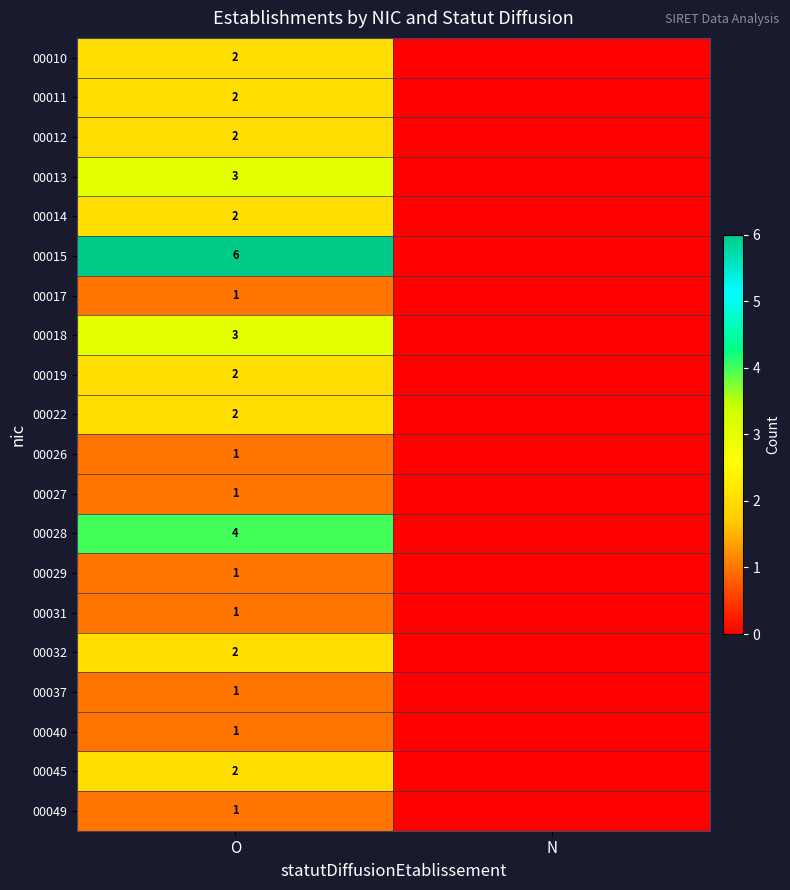

What is the total value across all series at O?

40